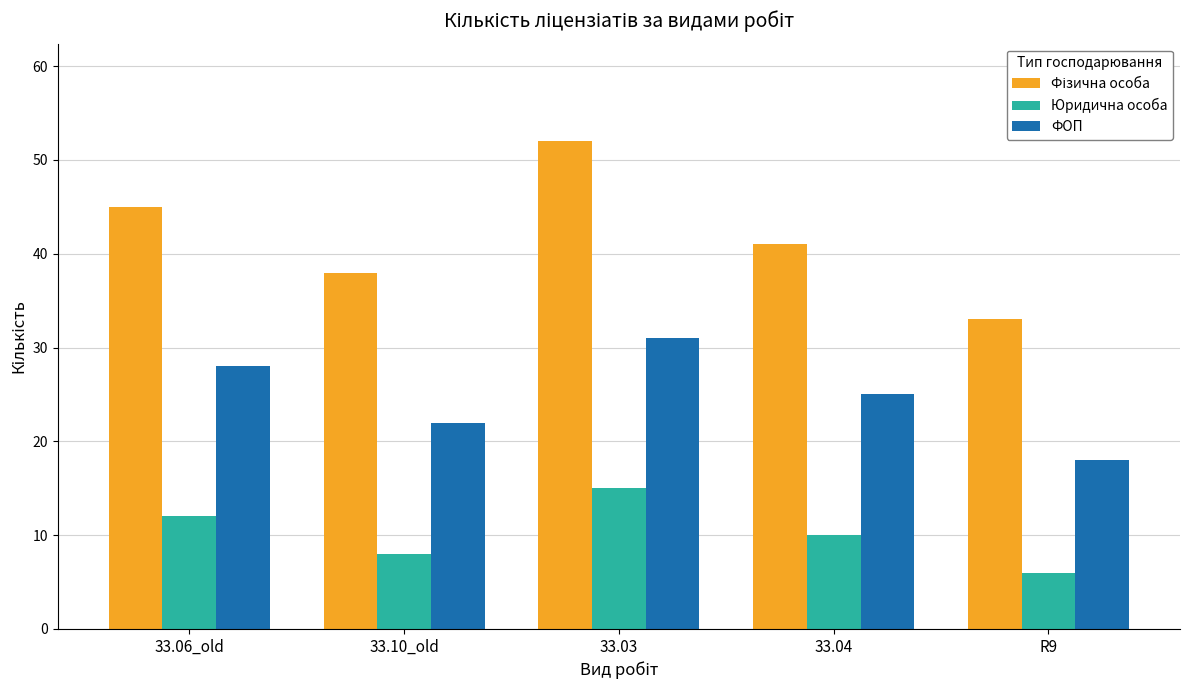

Where does the ФОП series first go above 25?

33.06_old